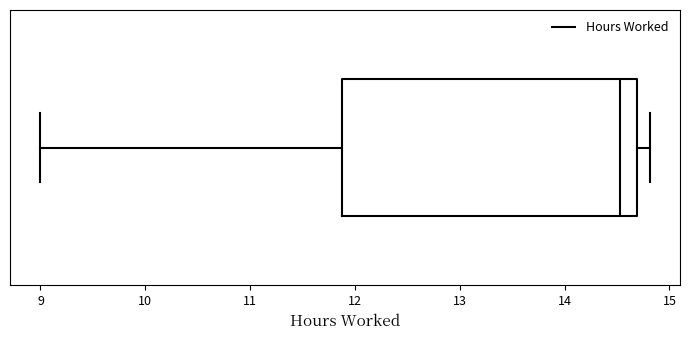

Read this box plot against the x-axis: the position of the median line, the range covered by the box, and the ends of both whiskers. The values are not printed on the chart, so give them approximately, as read against the axis.

median 14.5, box 11.9 to 14.7, whiskers 9.0 to 14.8